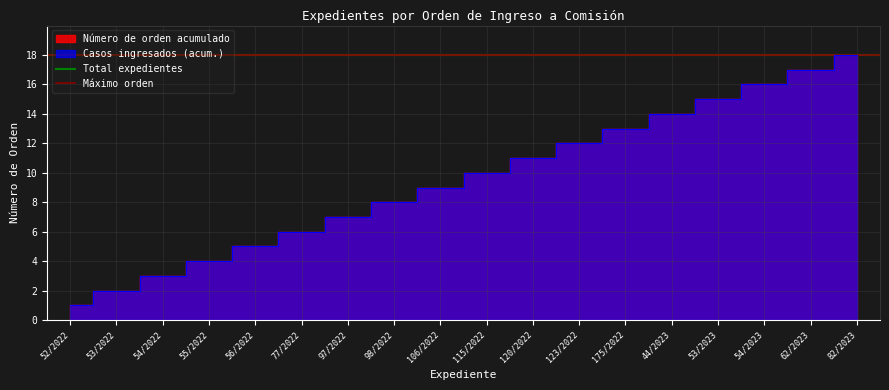

List the labels in order of value, smallest first.

52/2022, 53/2022, 54/2022, 55/2022, 56/2022, 77/2022, 97/2022, 98/2022, 106/2022, 115/2022, 120/2022, 123/2022, 175/2022, 44/2023, 53/2023, 54/2023, 62/2023, 82/2023